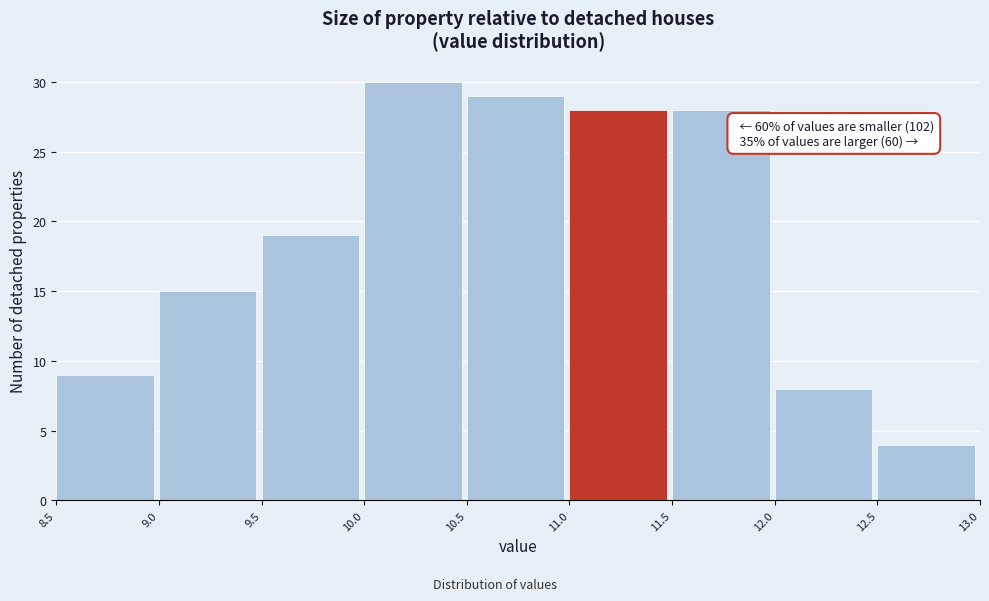

Over which range of the x-axis is the bar tallest?

10.0 to 10.5